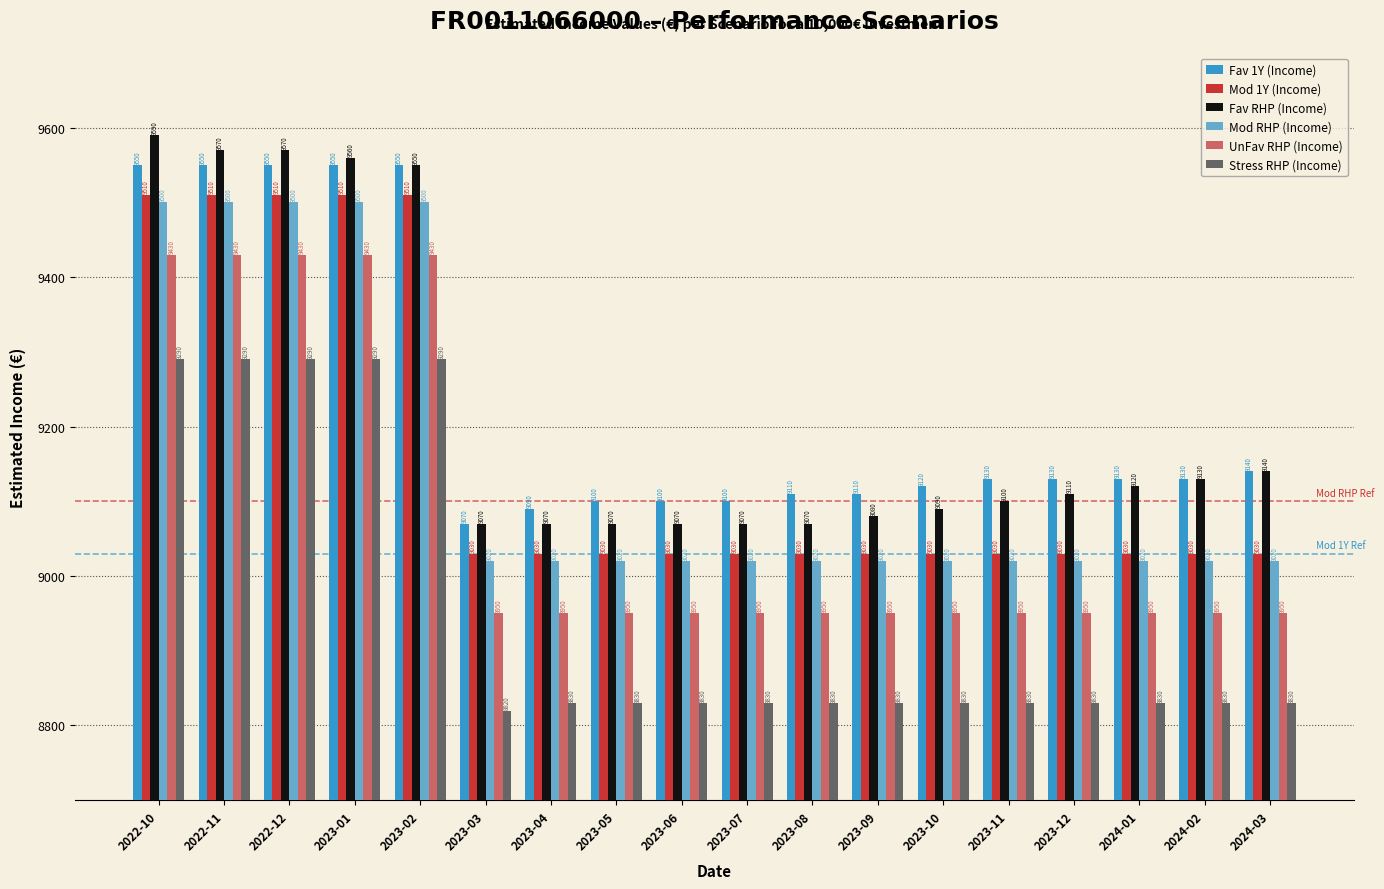

Rank the series by their maximum value, from lowest to highest.

Stress RHP (Income), UnFav RHP (Income), Mod RHP (Income), Mod 1Y (Income), Fav 1Y (Income), Fav RHP (Income)